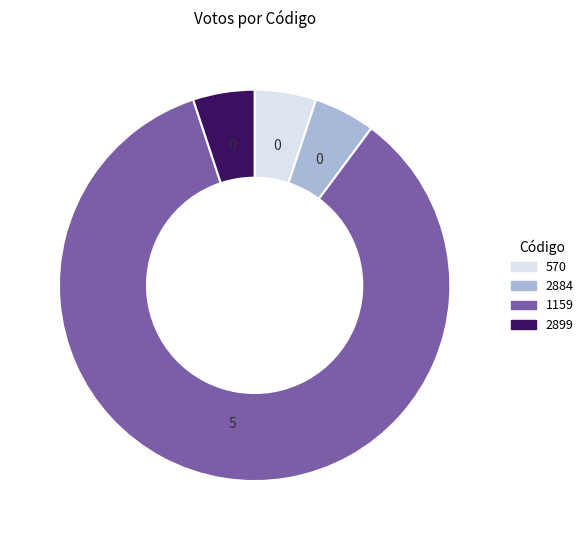

Is it true that 2884 is 5% of the pie?

True